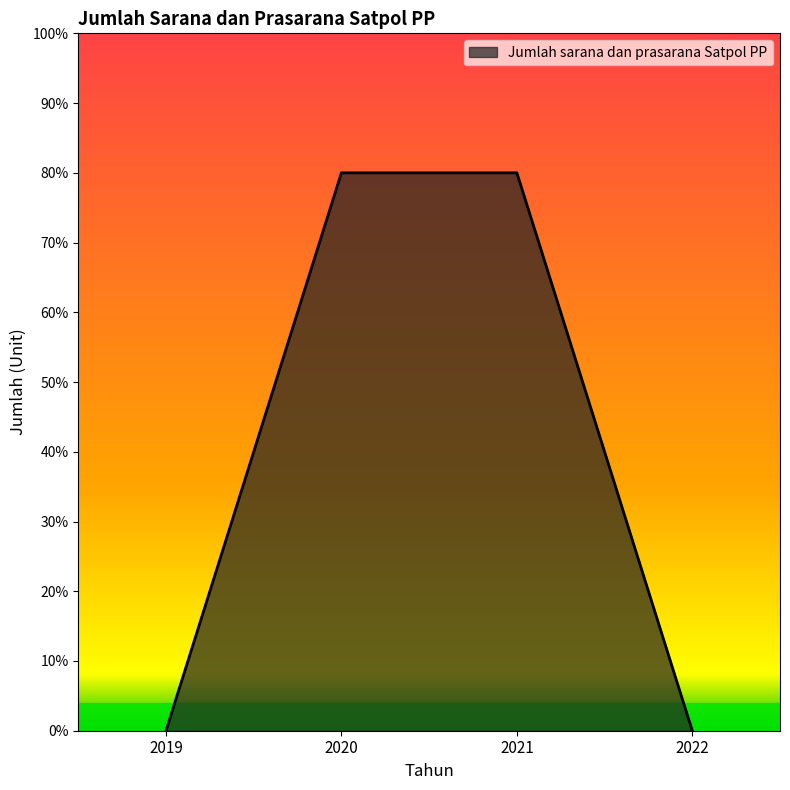

What is the greatest value displayed?

80